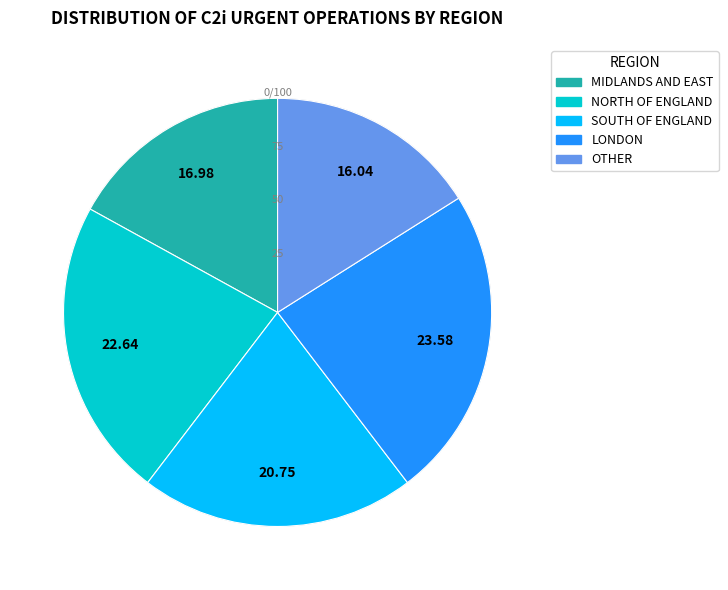

True or false: NORTH OF ENGLAND accounts for 23% of the total.

True